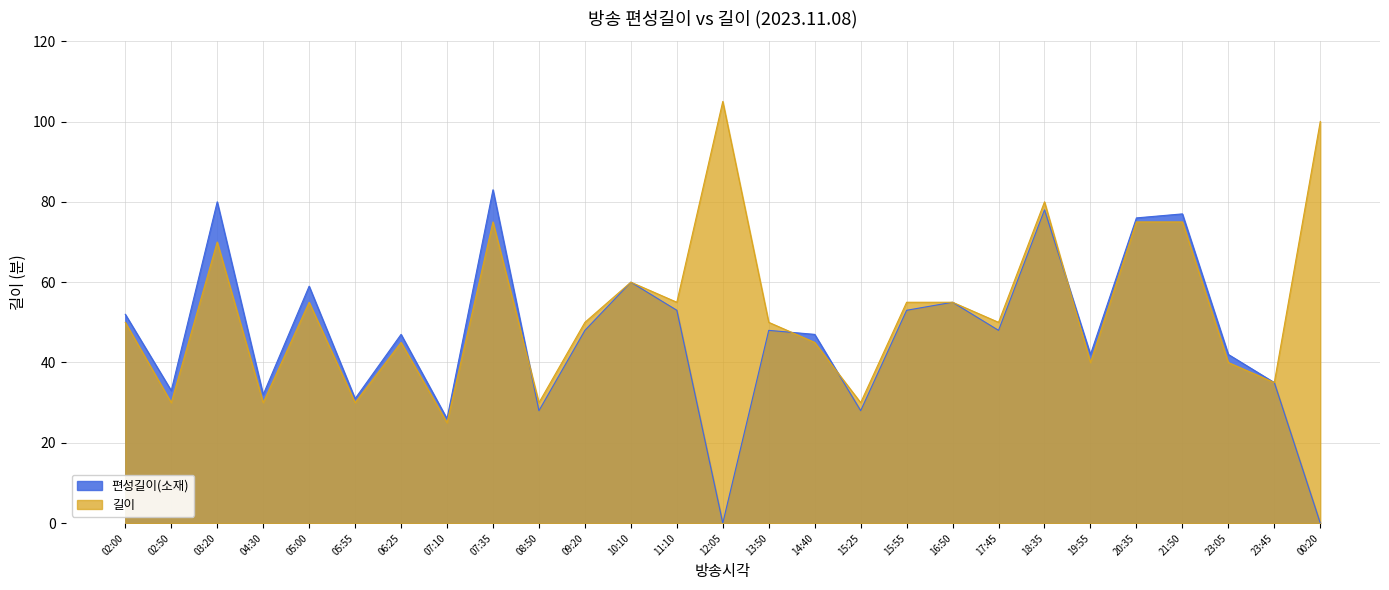

What is the difference between the 편성길이(소재) values at 12:05 and 09:20?

48